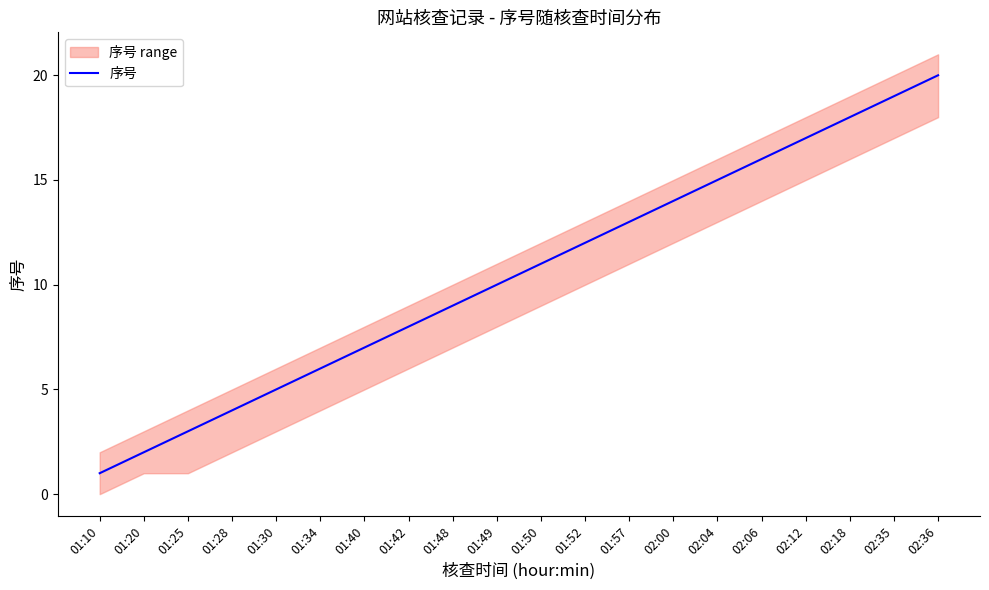

What position from the right is 01:57?

8